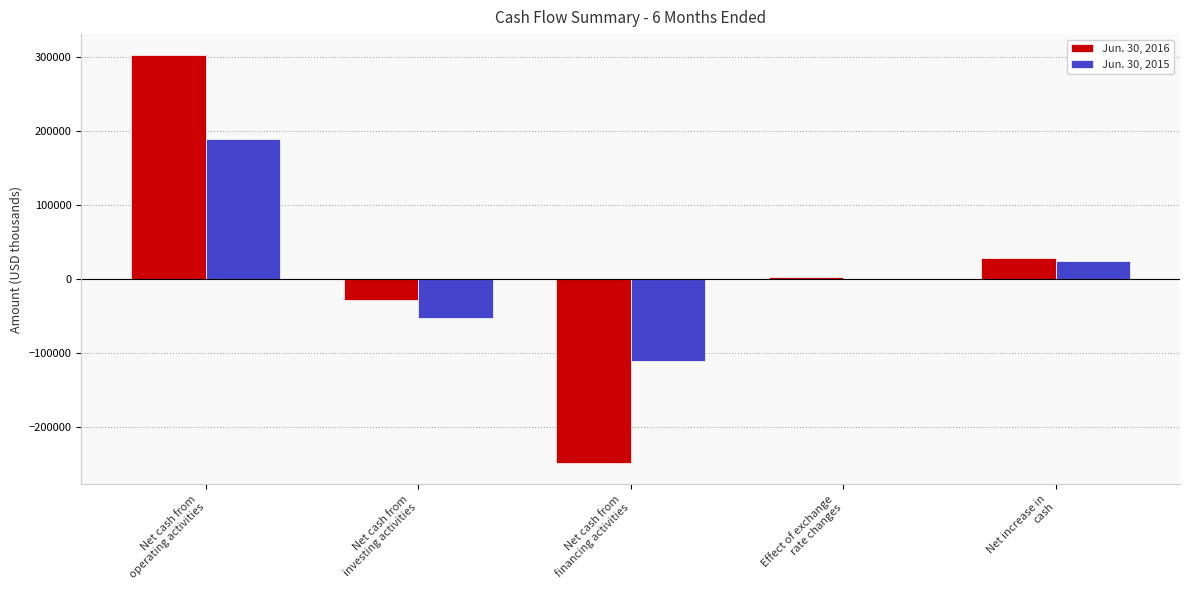

Does the chart contain stacked bars?

No